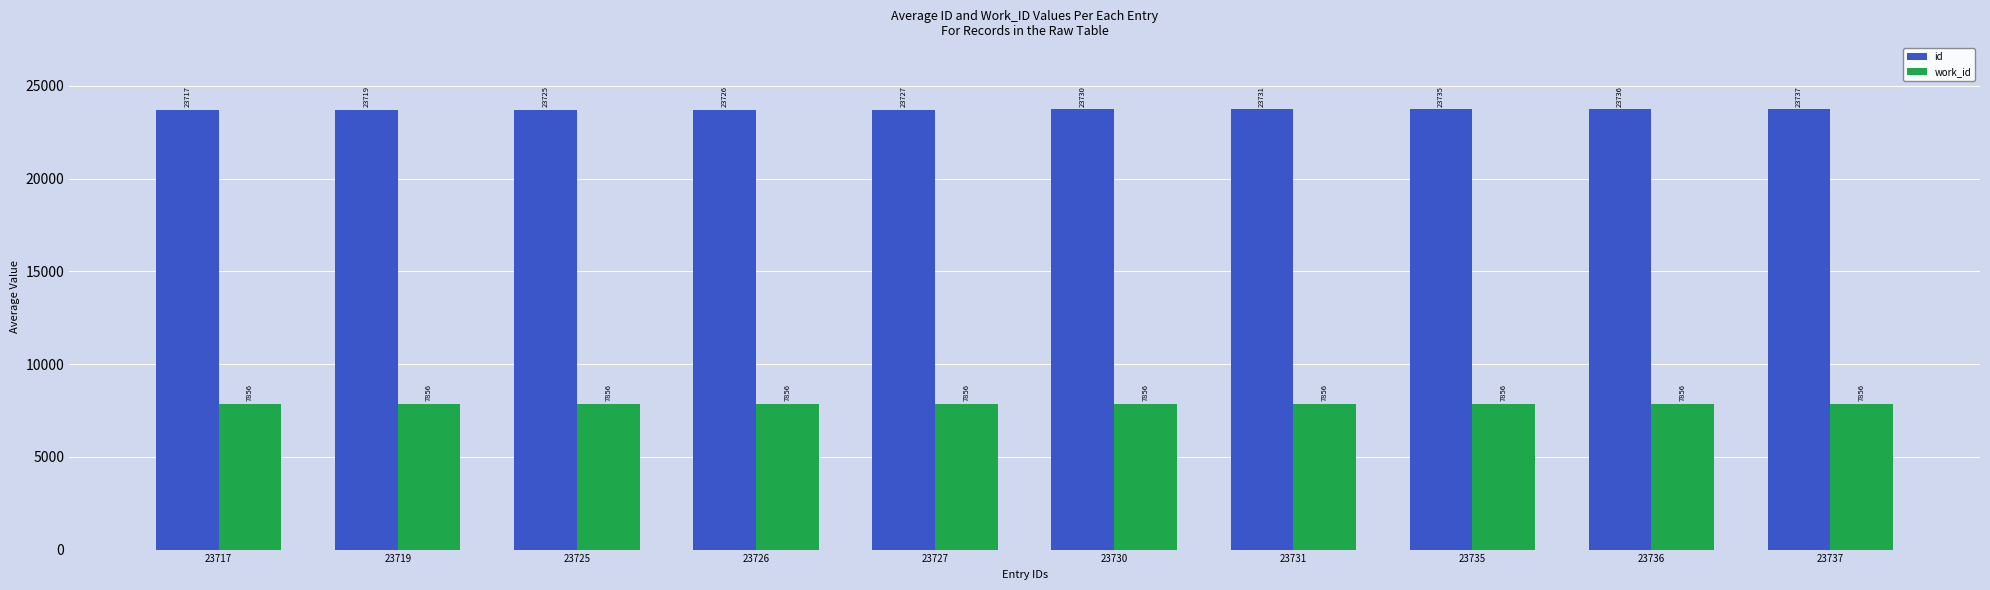

Is the value of work_id at 23737 greater than the value of id at 23735?

No